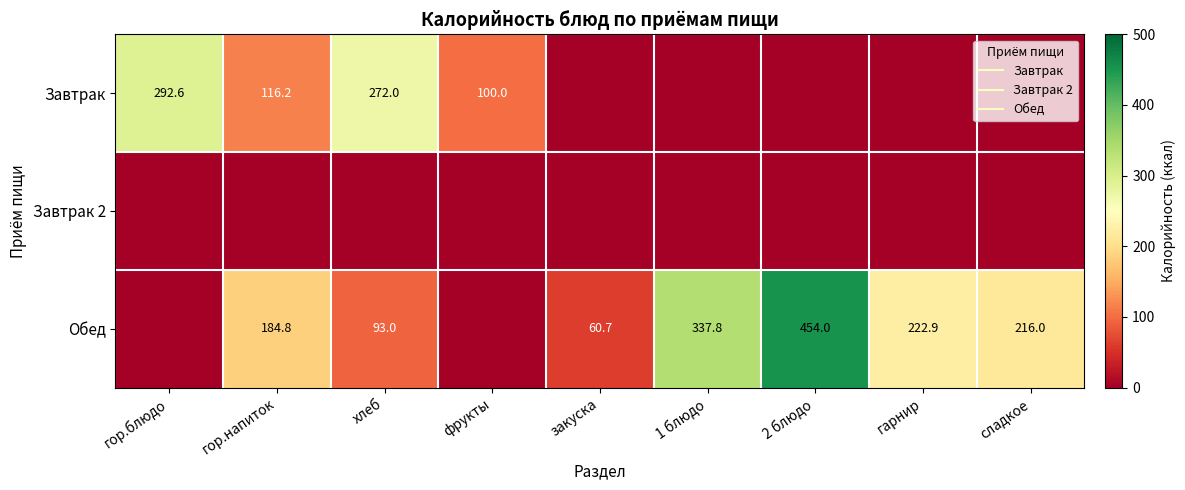

Which series has the widest spread of values?

Обед